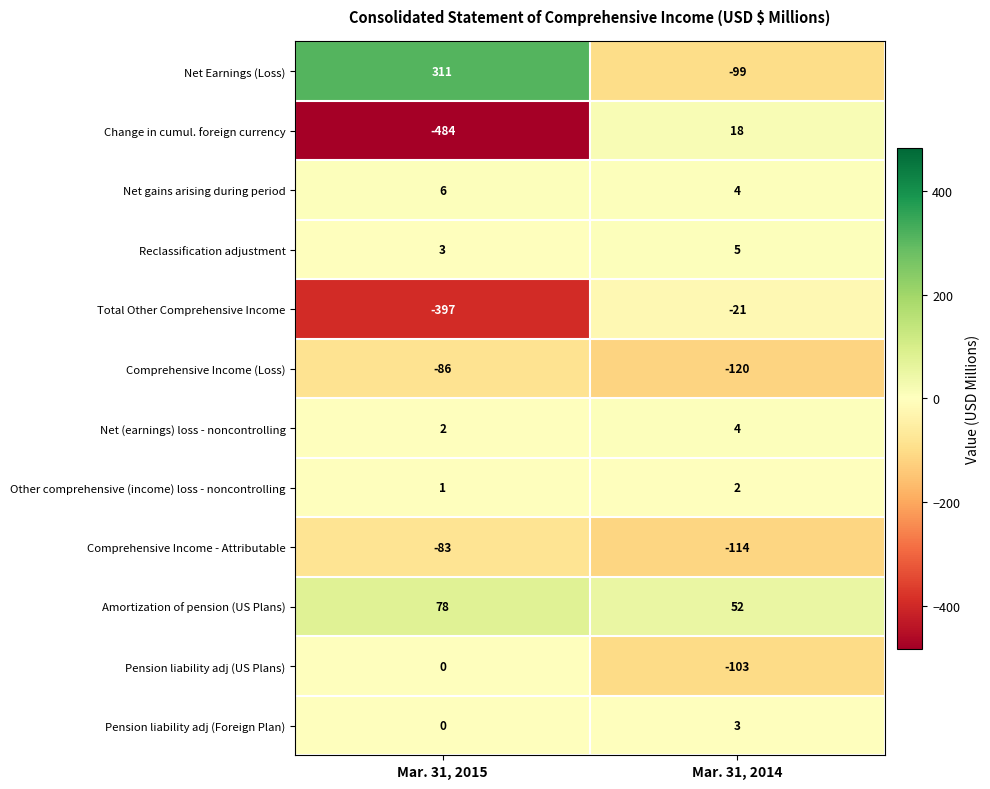

Between Mar. 31, 2015 and Mar. 31, 2014, which series saw the biggest shift?

Change in cumul. foreign currency